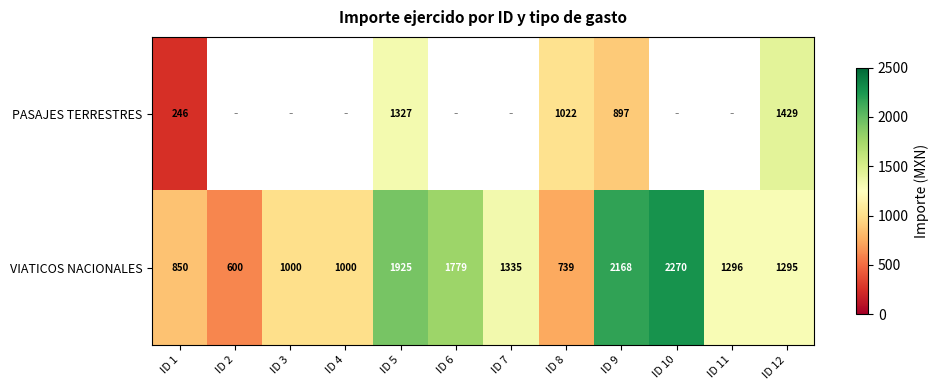

What is the difference between the highest and lowest values at ID 5?

598